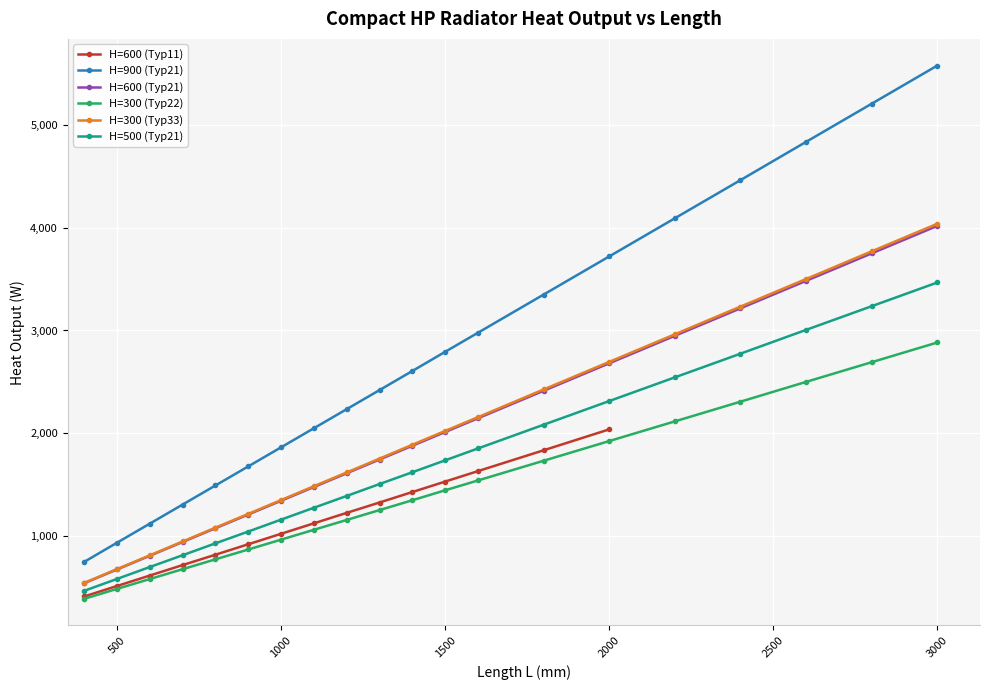

At which label is H=600 (Typ21) closest to 2278?

1600